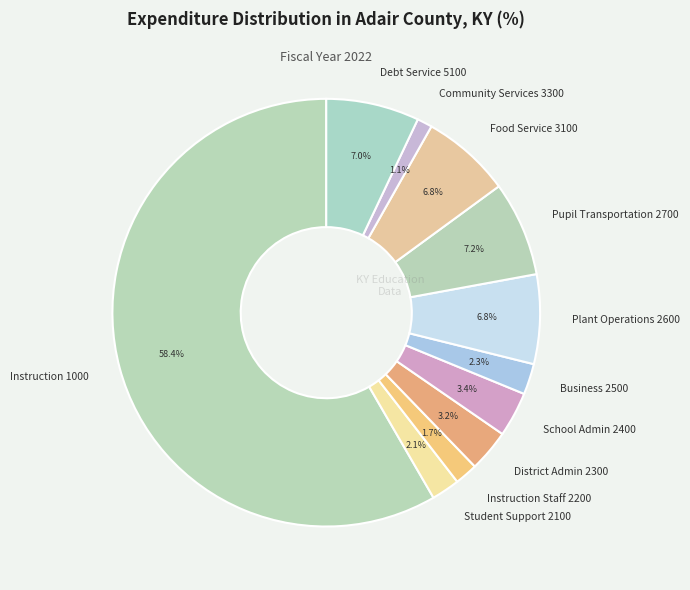

To the nearest percent, what is the combined percentage of Student Support 2100 and Debt Service 5100?

9%